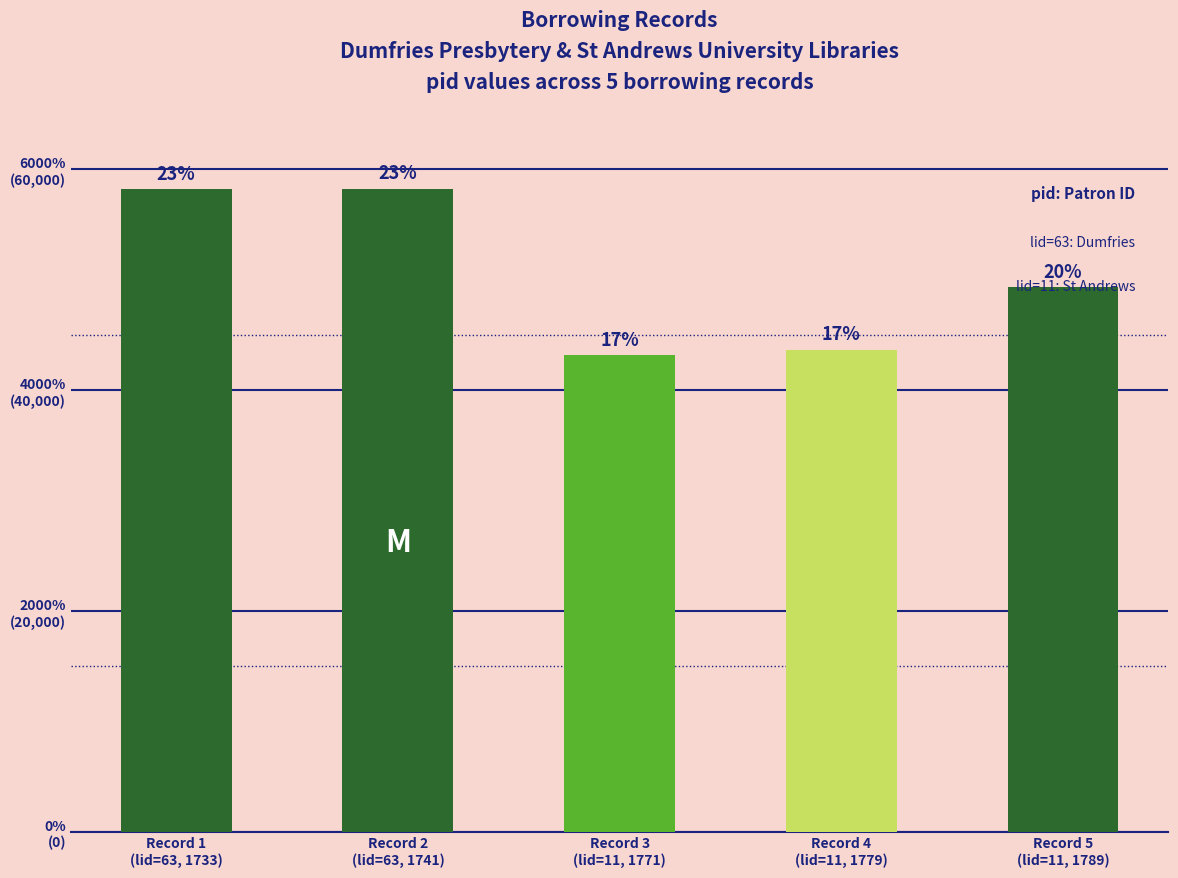

What is the difference between the values at Record 1
(lid=63, 1733) and Record 3
(lid=11, 1771)?

15043